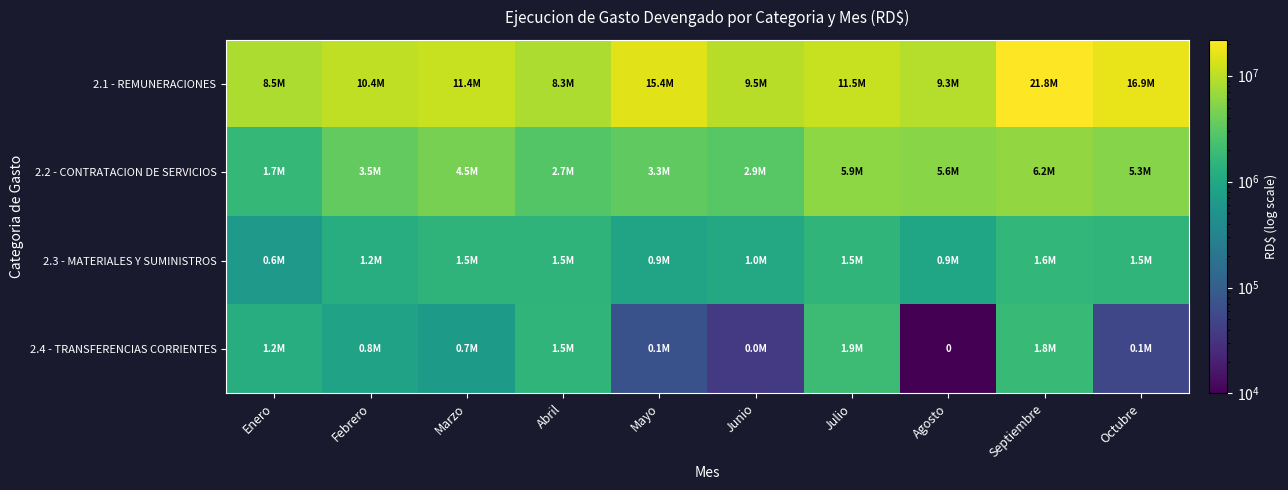

What is the difference between the 2.2 - CONTRATACION DE SERVICIOS values at Agosto and Julio?

301469.2